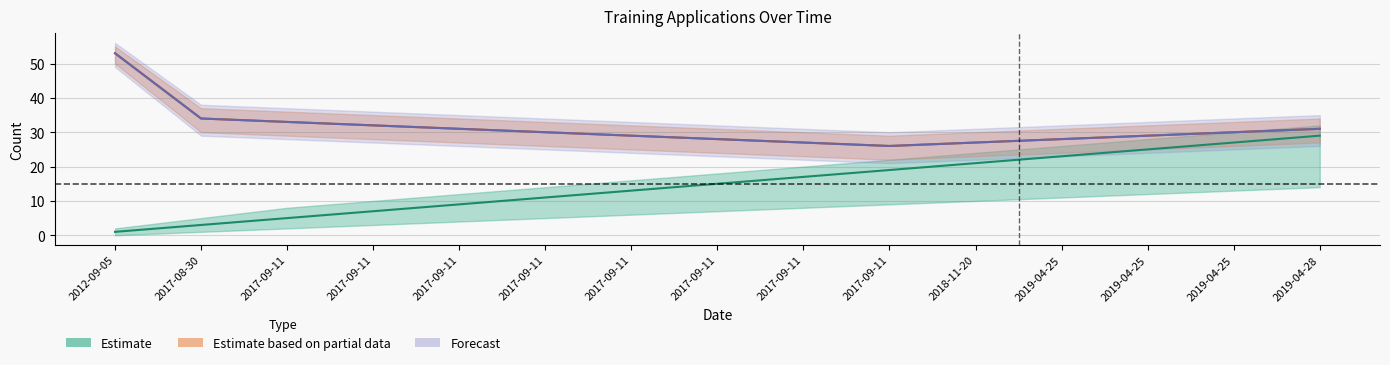

Reading right to left, transcribe all the data shown in this chart.

Estimate: 29	27	25	23	21	19	17	15	13	11	9	7	5	3	1
Estimate based on partial data: 31	30	29	28	27	26	27	28	29	30	31	32	33	34	53
Forecast: 31	30	29	28	27	26	27	28	29	30	31	32	33	34	53